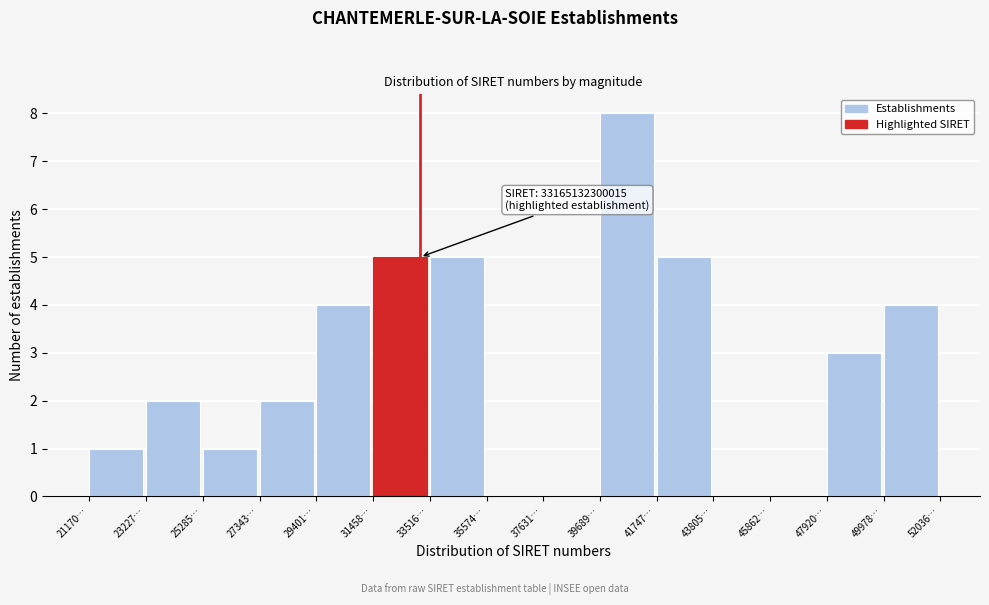

Reading left to right, what are all the values shown in this chart?

21170…=1	23227…=2	25285…=1	27343…=2	29401…=4	31458…=5	33516…=5	35574…=0	37631…=0	39689…=8	41747…=5	43805…=0	45862…=0	47920…=3	49978…=4